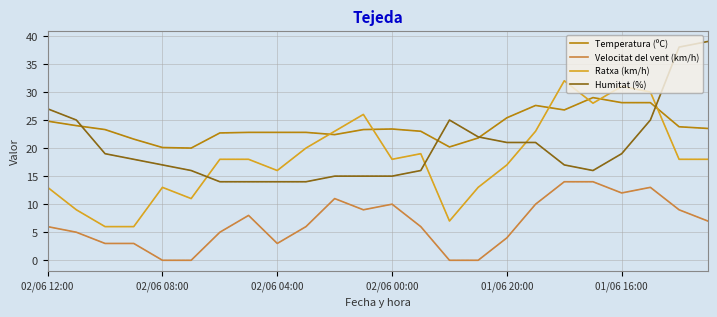

True or false: Temperatura (ºC) and Ratxa (km/h) cross at least once.

True